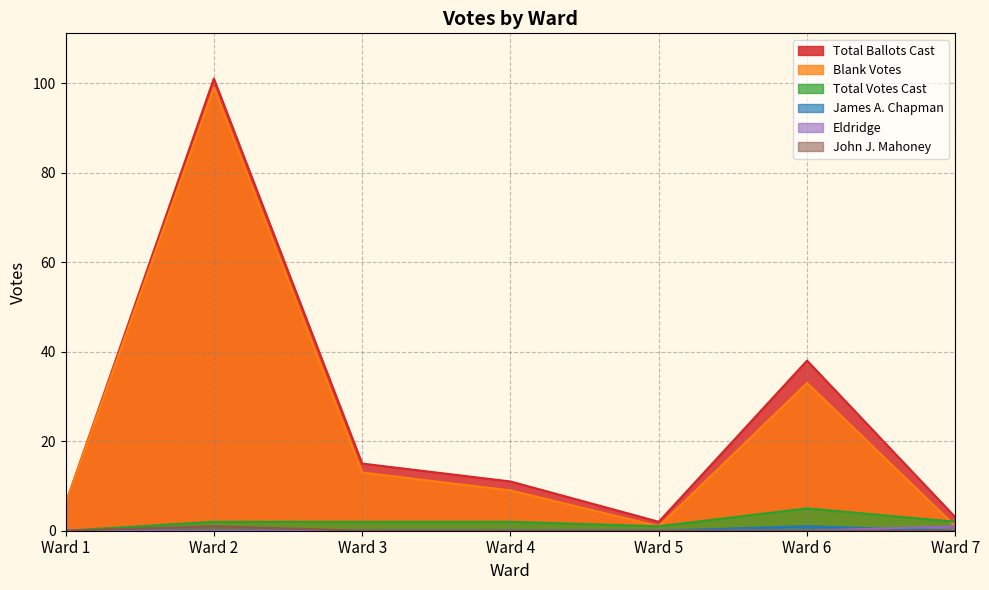

Is it true that Total Votes Cast equals 2 at Ward 3?

True